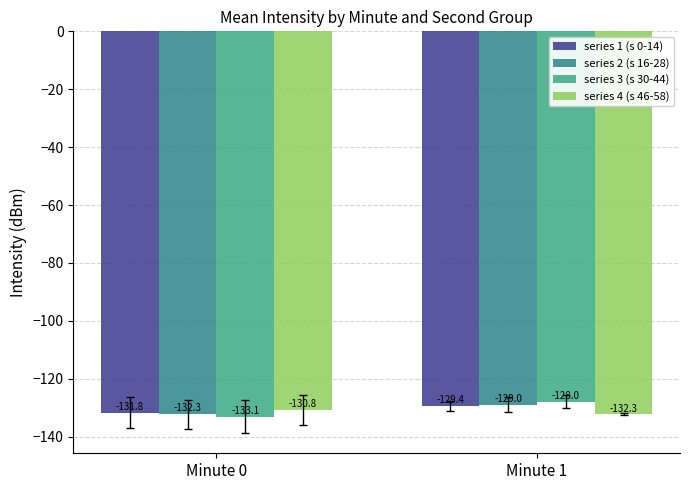

Is the value of series 4 (s 46-58) at Minute 0 greater than the value of series 2 (s 16-28) at Minute 1?

No